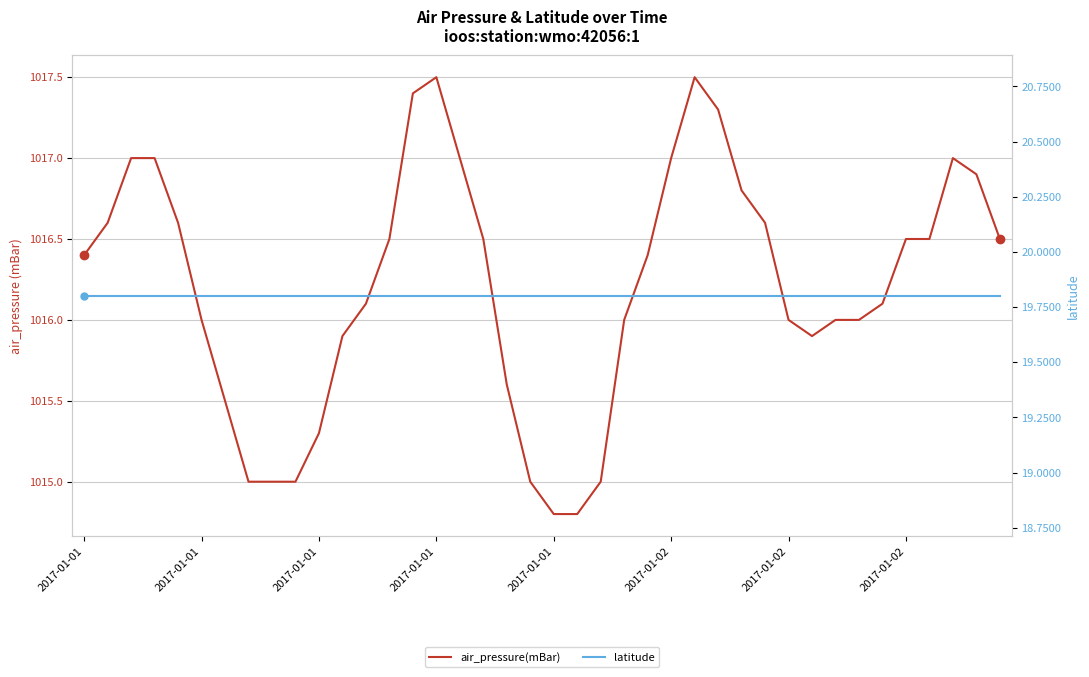

True or false: latitude and air_pressure(mBar) cross at least once.

False